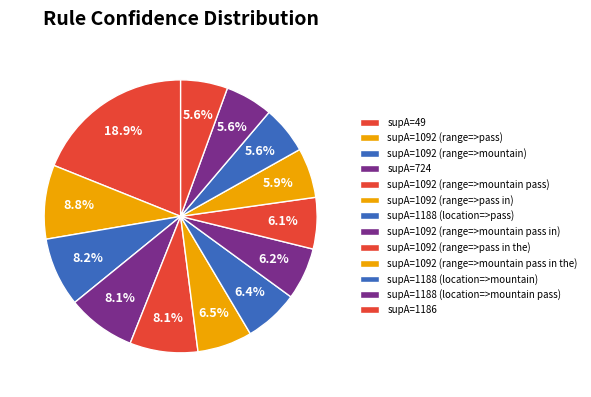

Is the sum of supA=1188 (location=>mountain pass) and supA=1092 (range=>mountain pass) greater than half?

No